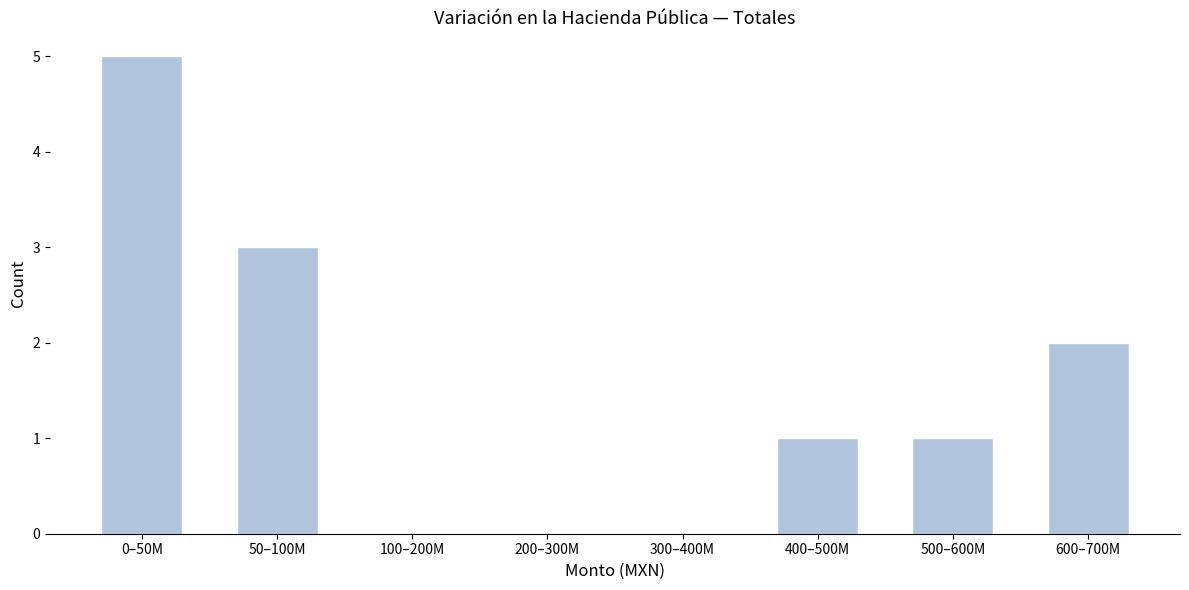

Reading right to left, what are all the values shown in this chart?

600–700M=2	500–600M=1	400–500M=1	300–400M=0	200–300M=0	100–200M=0	50–100M=3	0–50M=5